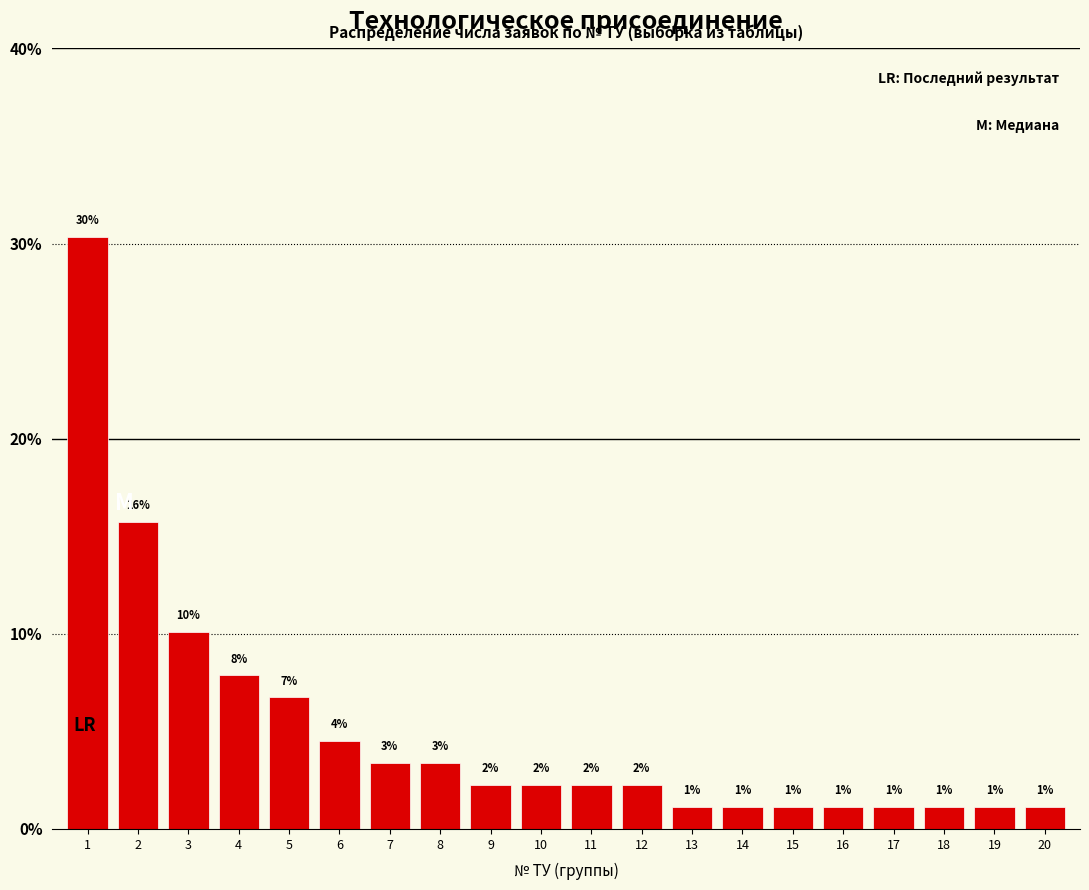

Are the bars horizontal?

No